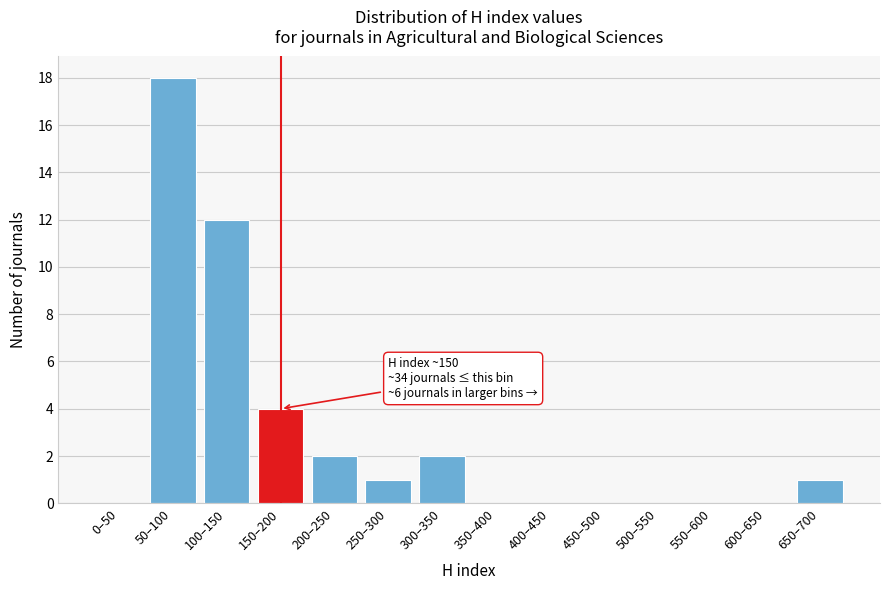

Reading left to right, what are all the values shown in this chart?

0–50=0	50–100=18	100–150=12	150–200=4	200–250=2	250–300=1	300–350=2	350–400=0	400–450=0	450–500=0	500–550=0	550–600=0	600–650=0	650–700=1